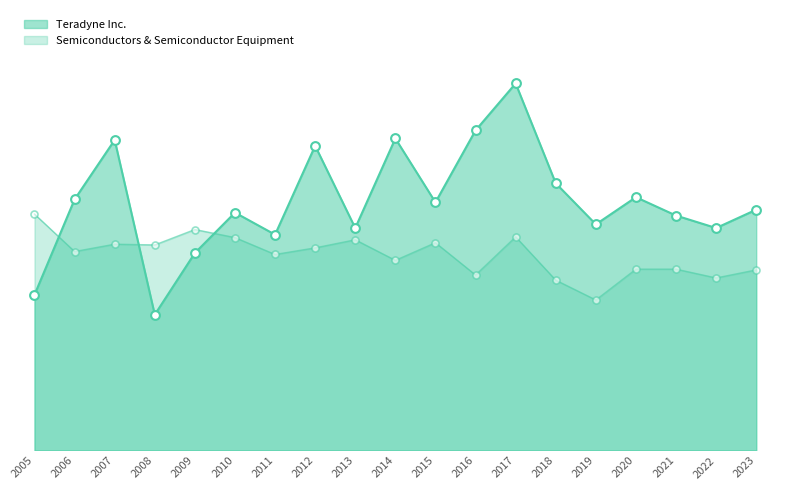

Is the value of Semiconductors & Semiconductor Equipment at 2016 greater than the value of Teradyne Inc. at 2019?

No